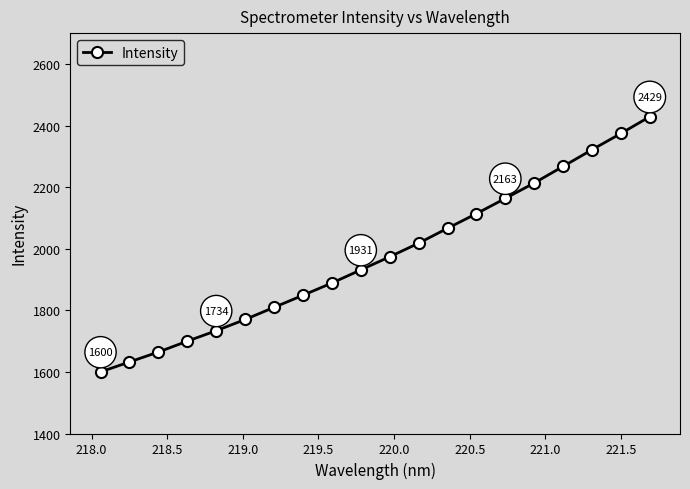

What is the minimum value shown in the chart?

1600.0